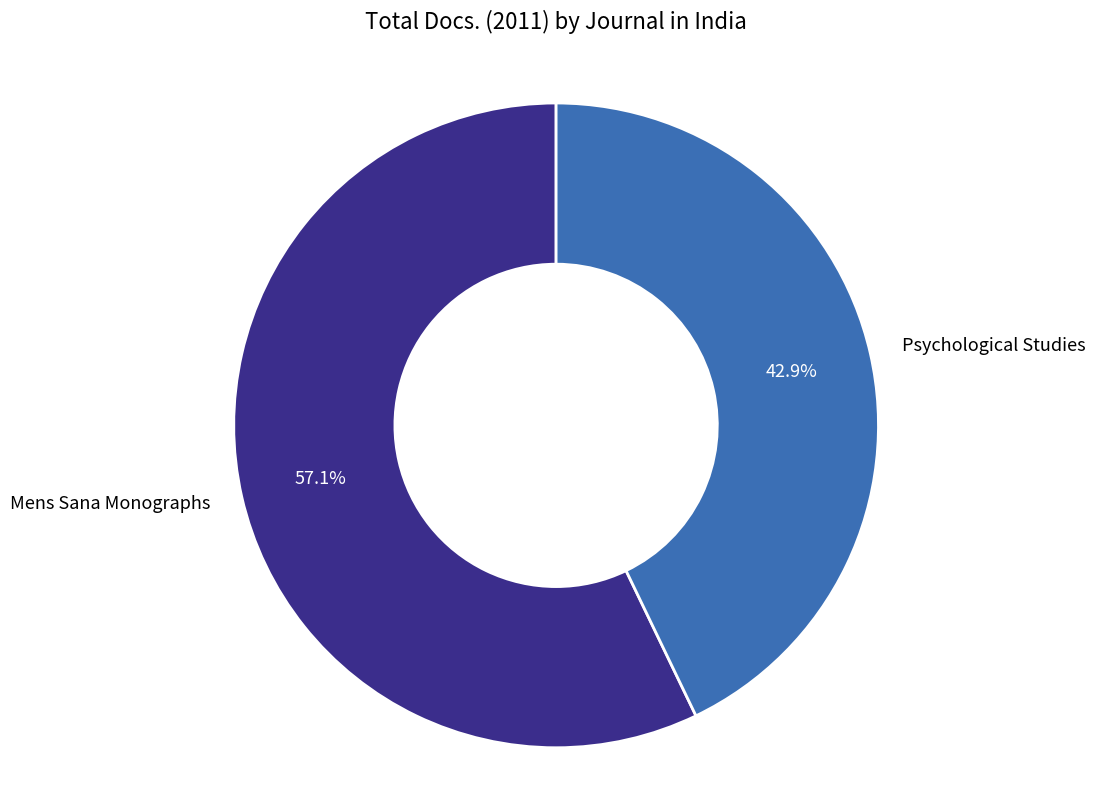

Is Mens Sana Monographs the majority of the pie?

Yes